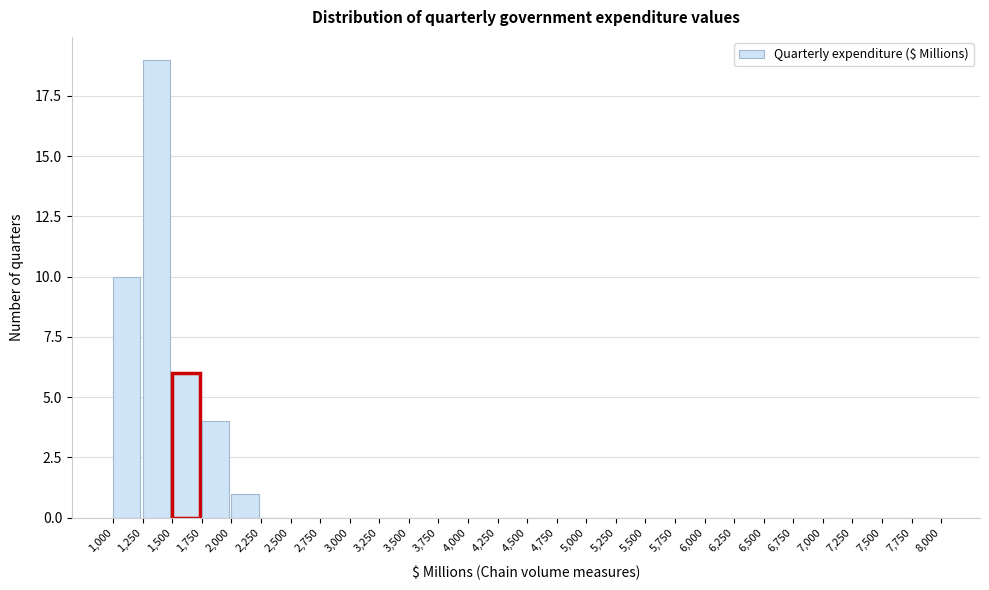

Reading left to right, transcribe this chart: for each bar, give the range it covers on the x-axis and its height. The values are not printed on the chart, so give them approximately, as read against the axis.

1,000 to 1,250: 10
1,250 to 1,500: 19
1,500 to 1,750: 6
1,750 to 2,000: 4
2,000 to 2,250: 1
2,250 to 2,500: 0
2,500 to 2,750: 0
2,750 to 3,000: 0
3,000 to 3,250: 0
3,250 to 3,500: 0
3,500 to 3,750: 0
3,750 to 4,000: 0
4,000 to 4,250: 0
4,250 to 4,500: 0
4,500 to 4,750: 0
4,750 to 5,000: 0
5,000 to 5,250: 0
5,250 to 5,500: 0
5,500 to 5,750: 0
5,750 to 6,000: 0
6,000 to 6,250: 0
6,250 to 6,500: 0
6,500 to 6,750: 0
6,750 to 7,000: 0
7,000 to 7,250: 0
7,250 to 7,500: 0
7,500 to 7,750: 0
7,750 to 8,000: 0